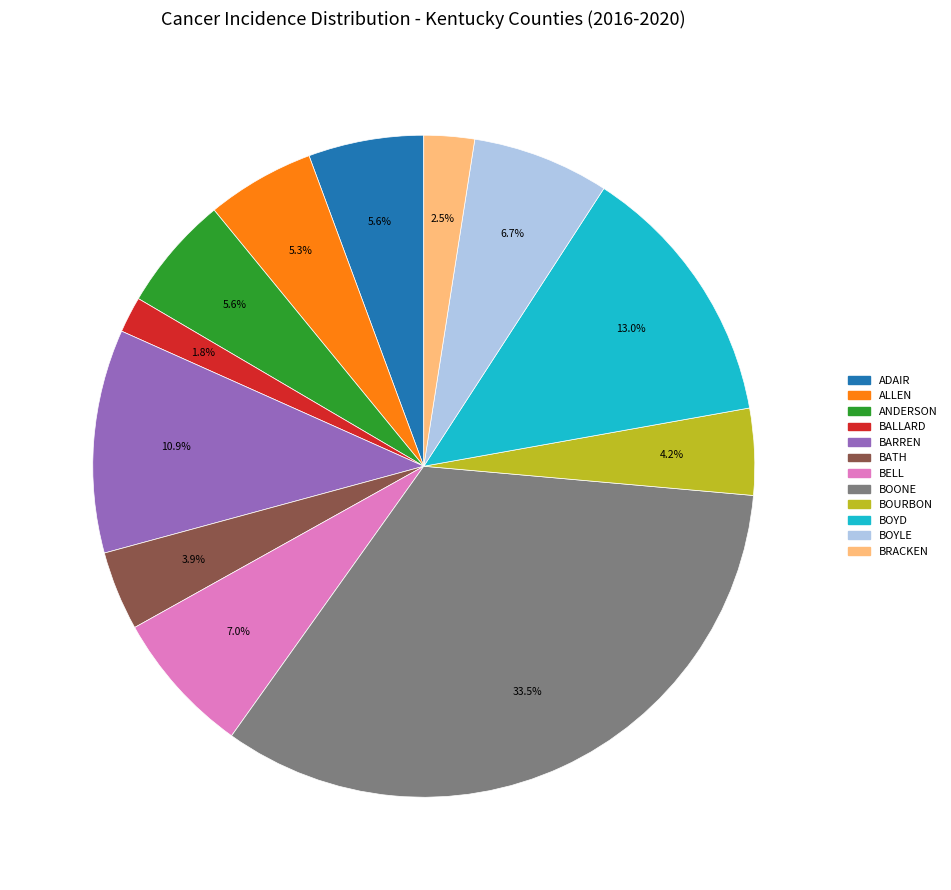

Does any single category account for the majority?

No